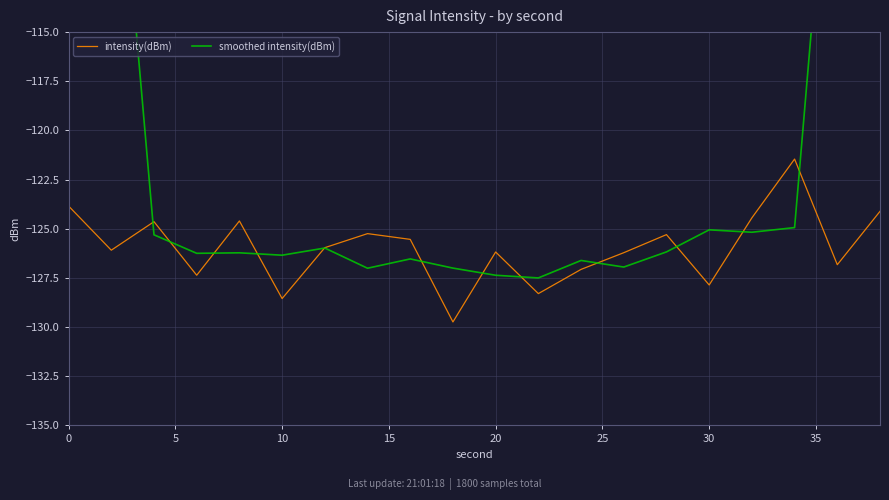

What is the value of the intensity(dBm) point at the 5th from the left?

-124.6